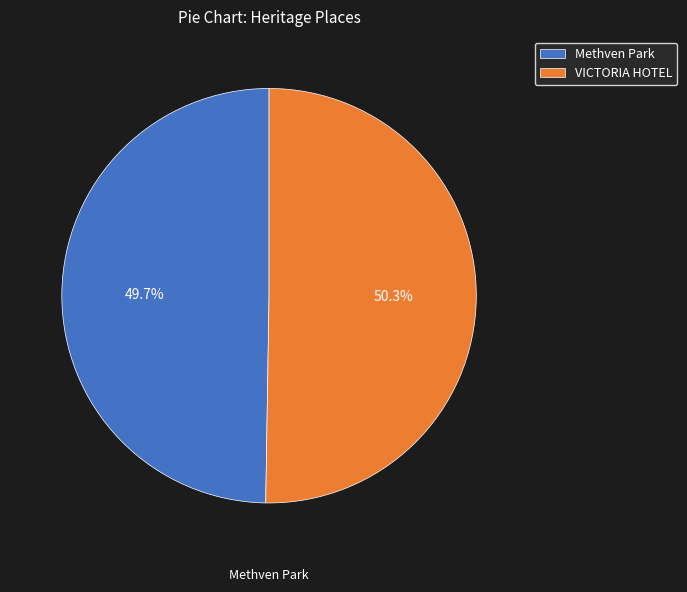

What is the smallest slice in the pie chart?

Methven Park